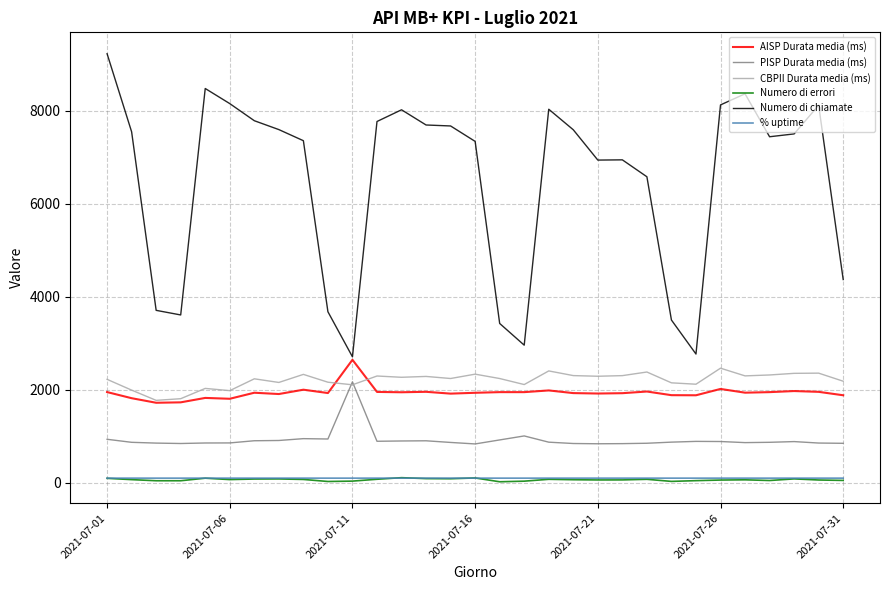

What is the maximum value shown in the chart?

9231.0